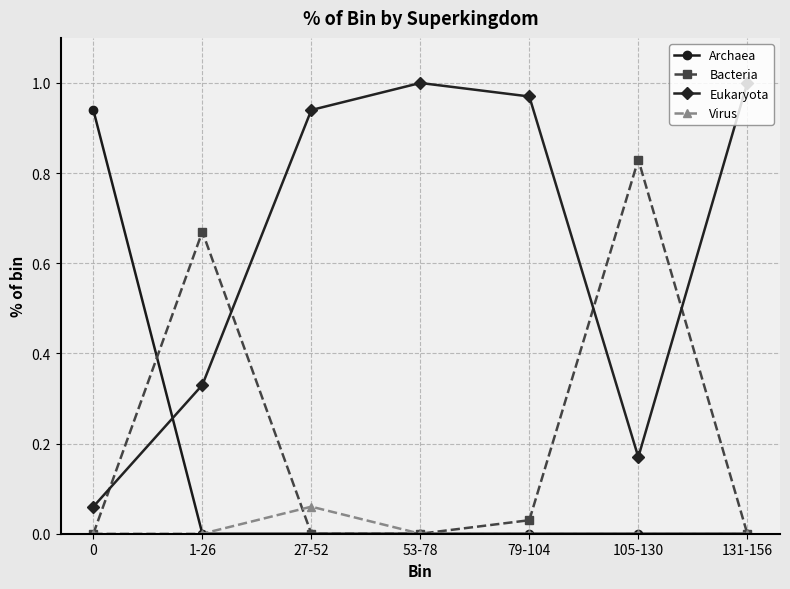

How many distinct data groups are displayed?

4